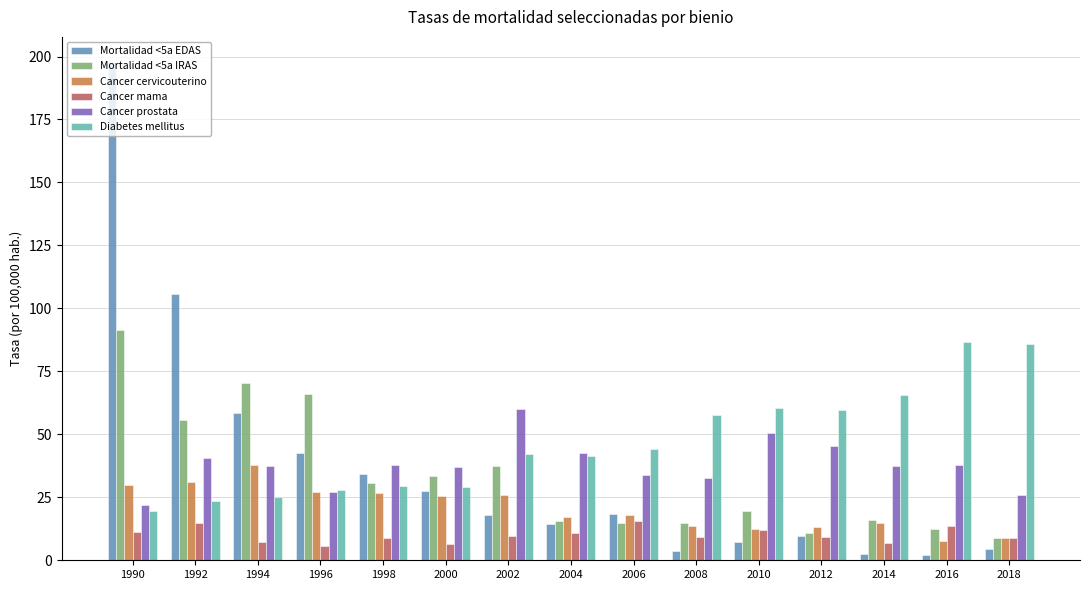

What is the difference between the maximum and minimum values in the Diabetes mellitus series?

67.0